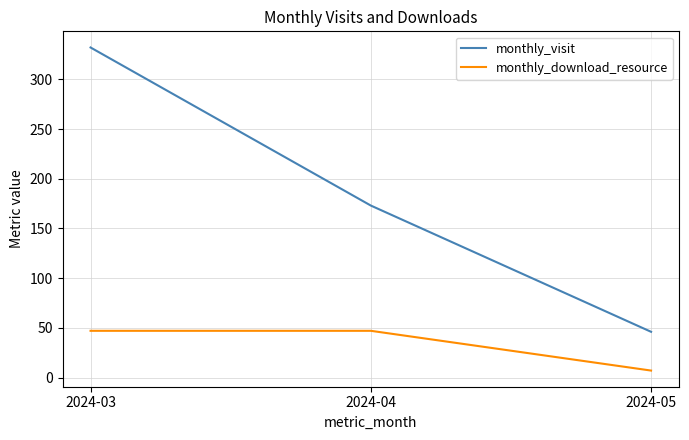

Rank the categories by monthly_visit value from highest to lowest.

2024-03, 2024-04, 2024-05